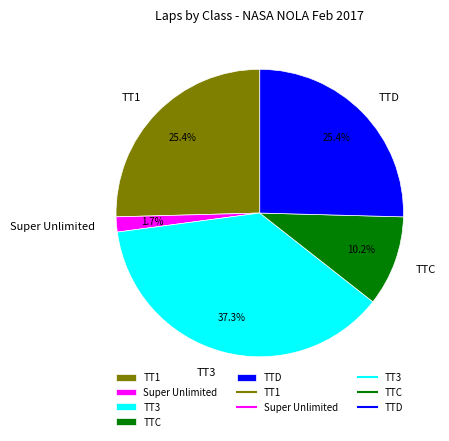

Does TTD account for over 50% of the chart?

No